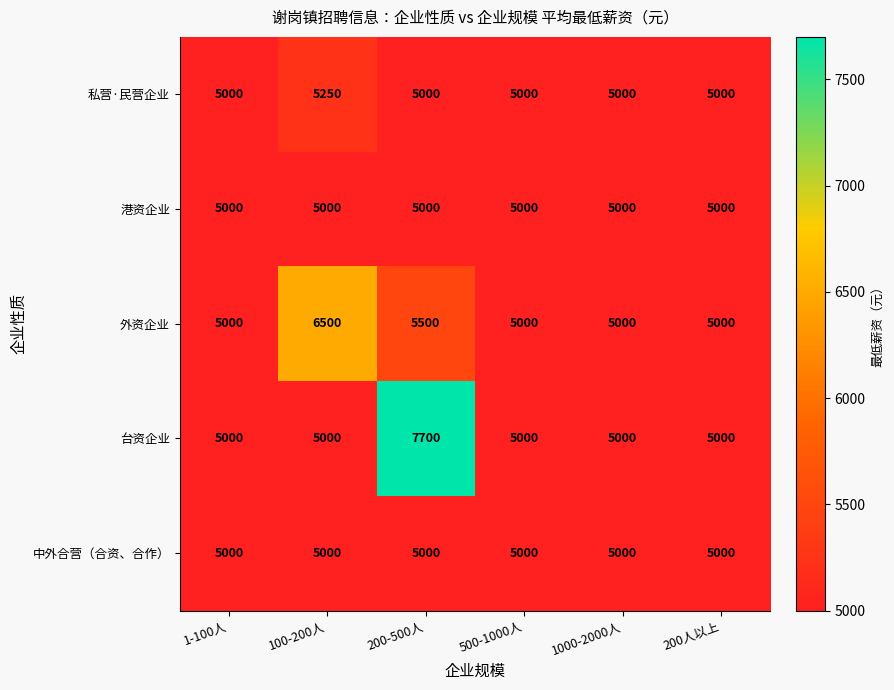

Which series has the largest total across all categories?

台资企业